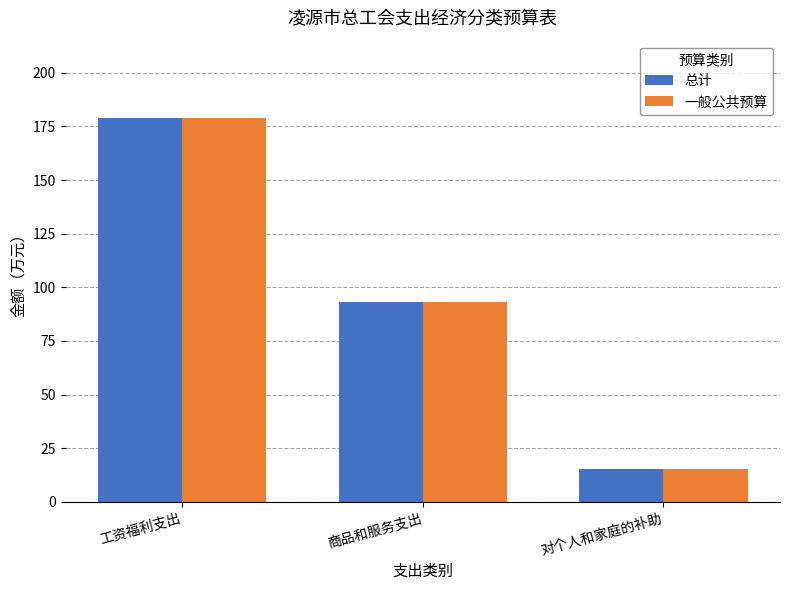

What position from the right is 商品和服务支出?

2